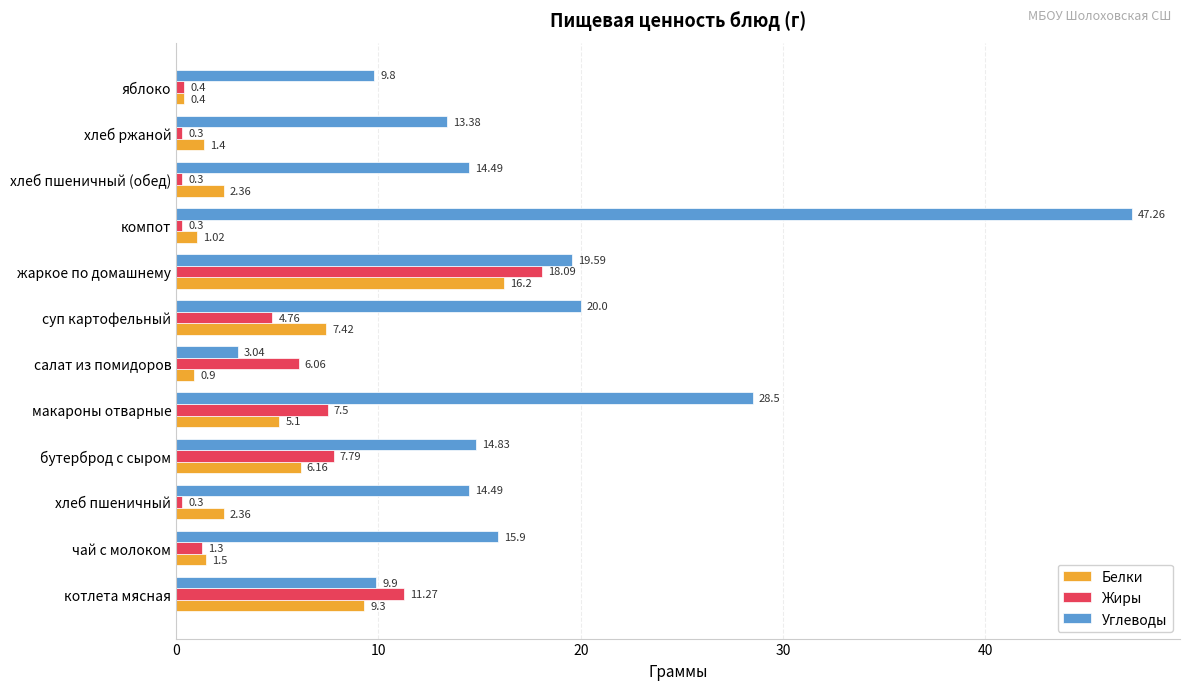

What is the average value of the Углеводы series?

17.6